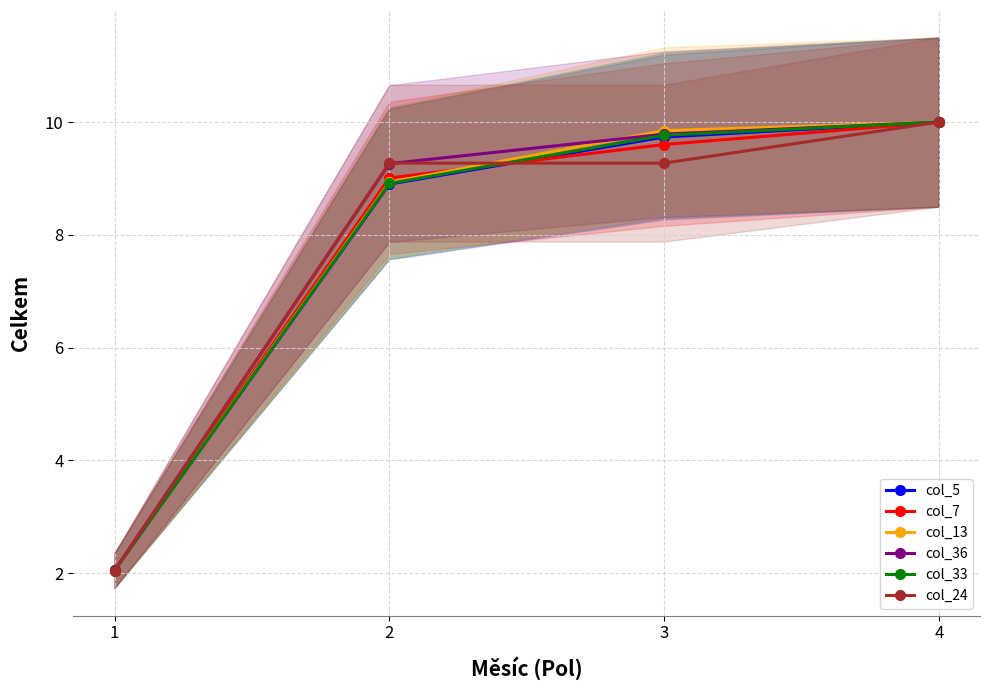

Reading left to right, transcribe all the data shown in this chart.

col_5: 1=2.1	2=8.9	3=9.7	4=10.0
col_7: 1=2.1	2=9.0	3=9.6	4=10.0
col_13: 1=2.1	2=8.9	3=9.8	4=10.0
col_36: 1=2.1	2=9.3	3=9.8	4=10.0
col_33: 1=2.0	2=8.9	3=9.8	4=10.0
col_24: 1=2.0	2=9.3	3=9.3	4=10.0